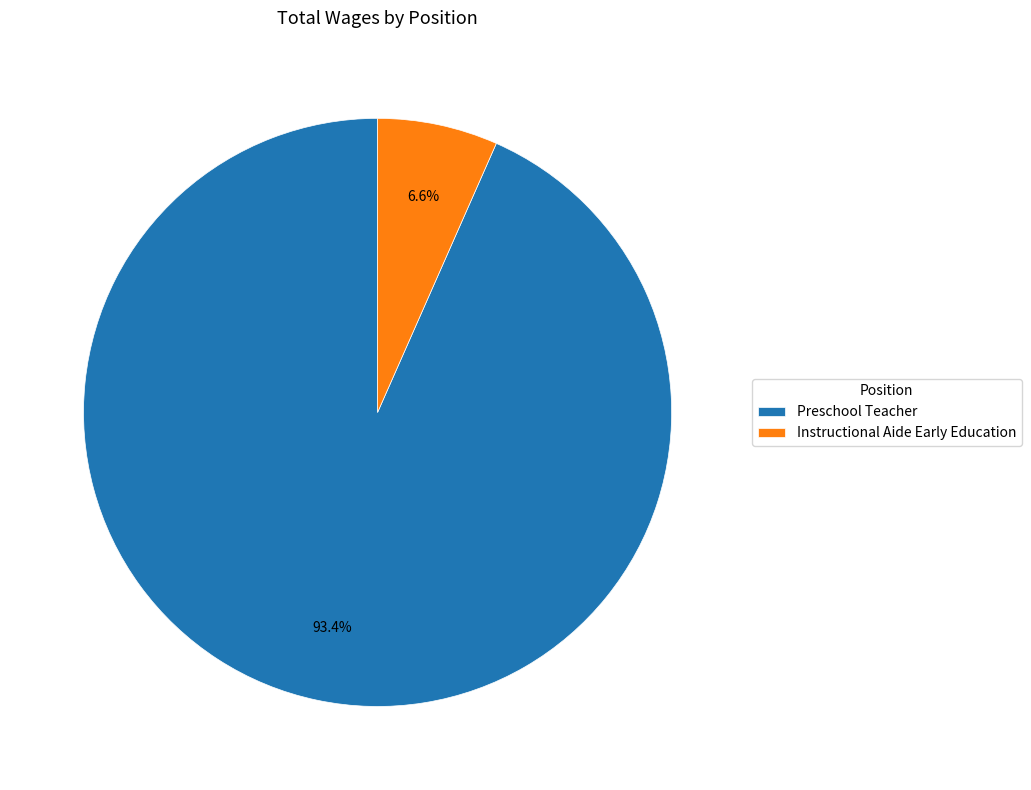

Does Instructional Aide Early Education account for over 50% of the chart?

No